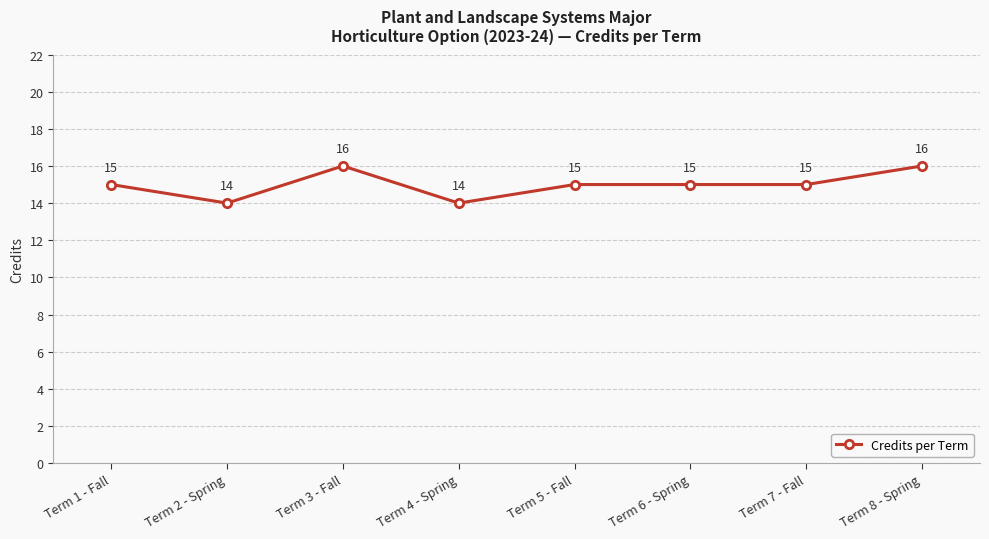

Reading left to right, list all the values displayed in this chart.

15	14	16	14	15	15	15	16